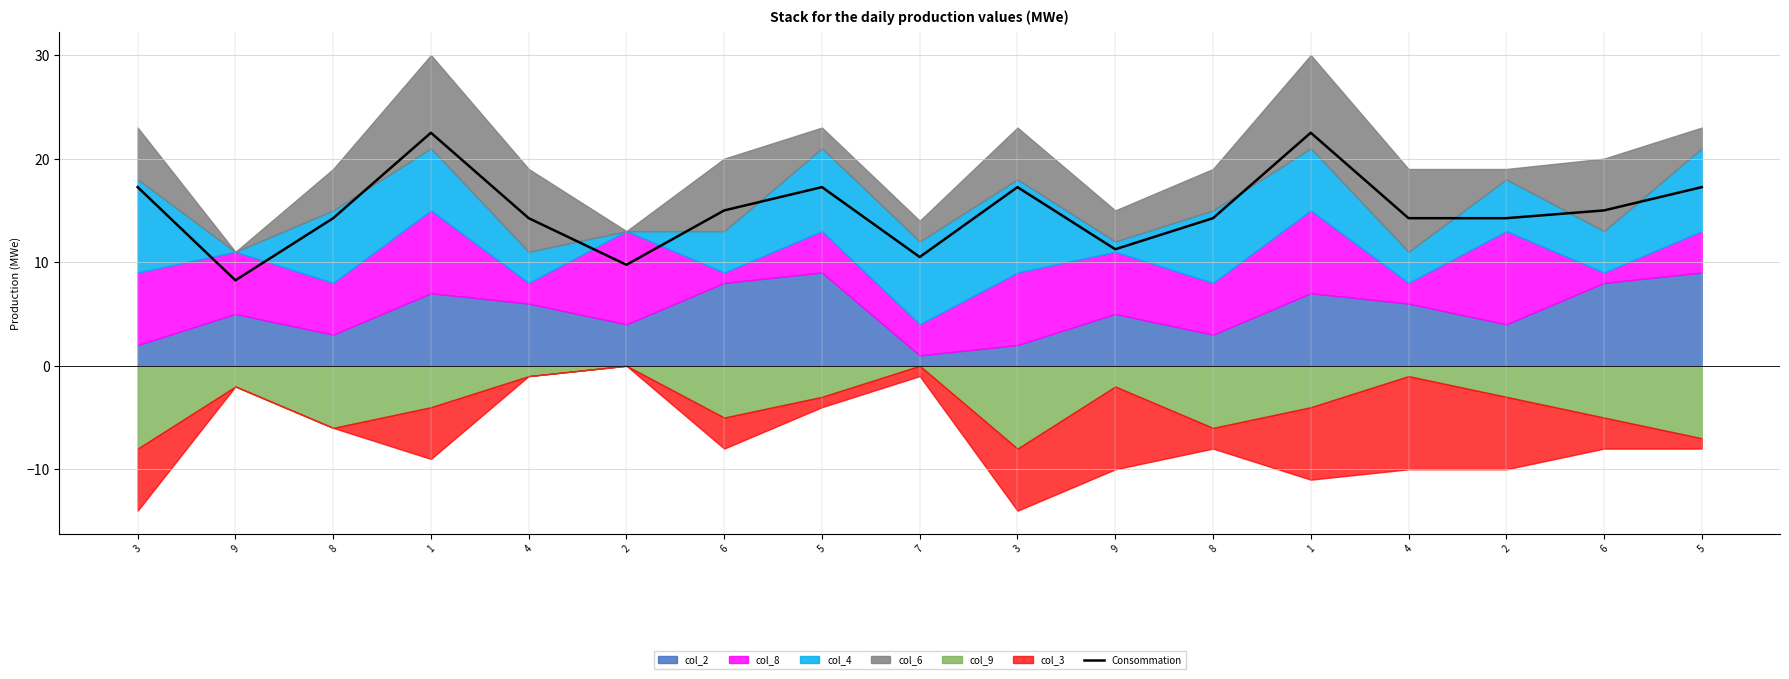

Reading left to right, transcribe all the data shown in this chart.

17.2	8.2	14.2	22.5	14.2	9.8	15.0	17.2	10.5	17.2	11.2	14.2	22.5	14.2	14.2	15.0	17.2